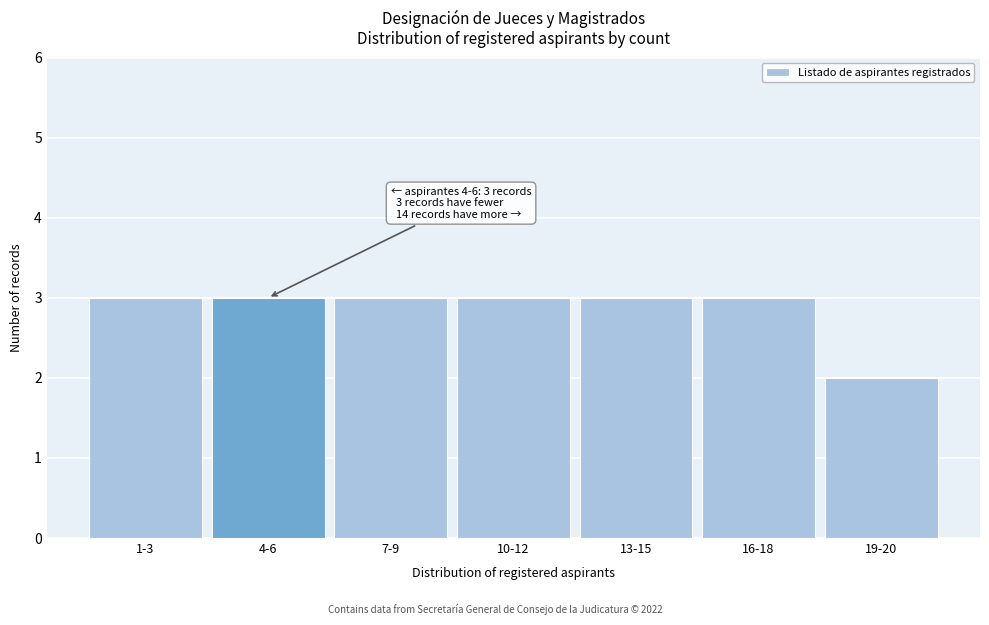

Reading right to left, list all the values displayed in this chart.

2	3	3	3	3	3	3